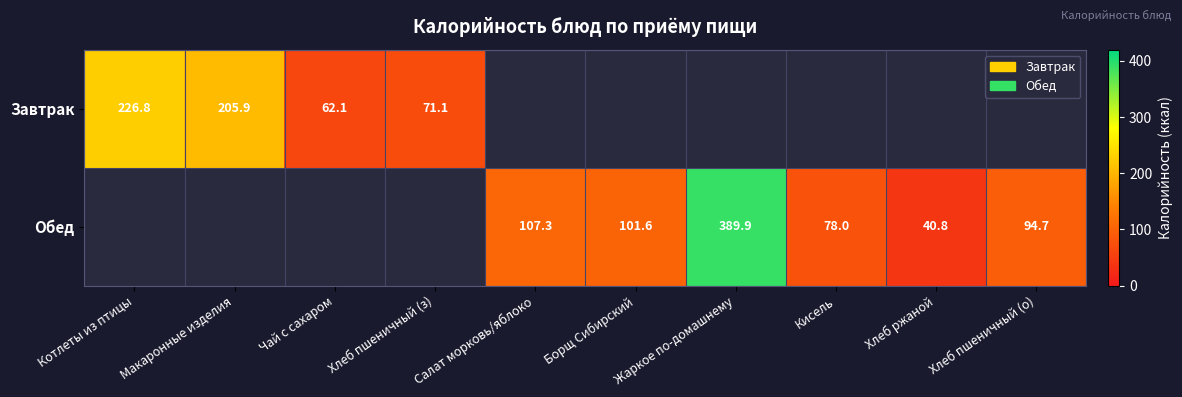

The value of Обед at Хлеб пшеничный (о) is 35.6. True or false?

False